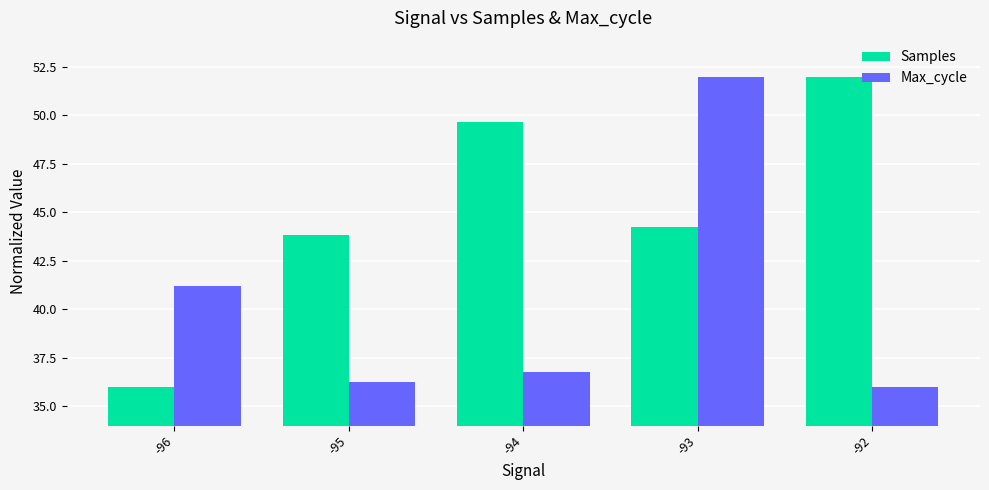

True or false: Max_cycle has a value of 24.5 at -94.

False